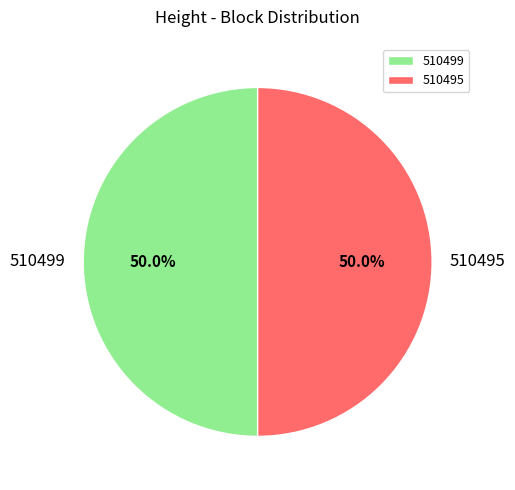

Combined, what portion of the pie is 510495 and 510499?

100.0%